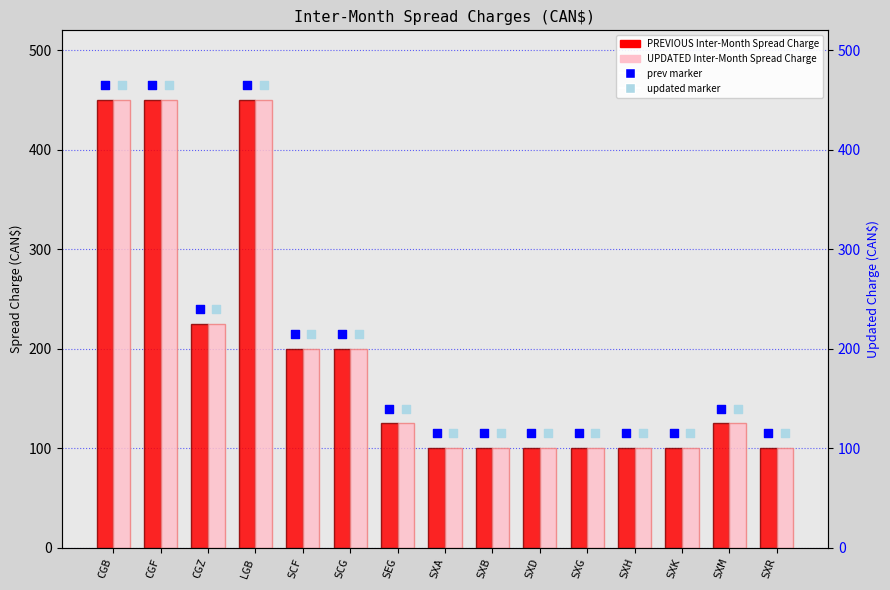

Which series has the widest spread of Y values?

PREVIOUS Inter-Month Spread Charge